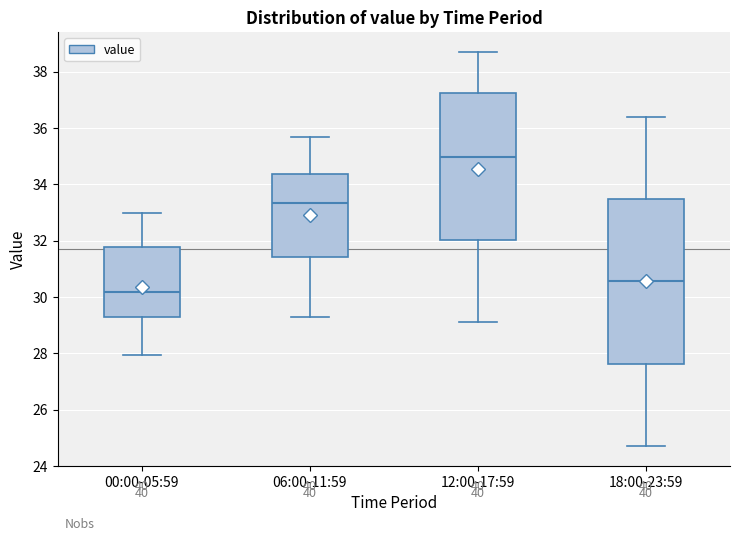

Comparing the boxes themselves (not the whiskers), which one is the tallest?

18:00-23:59